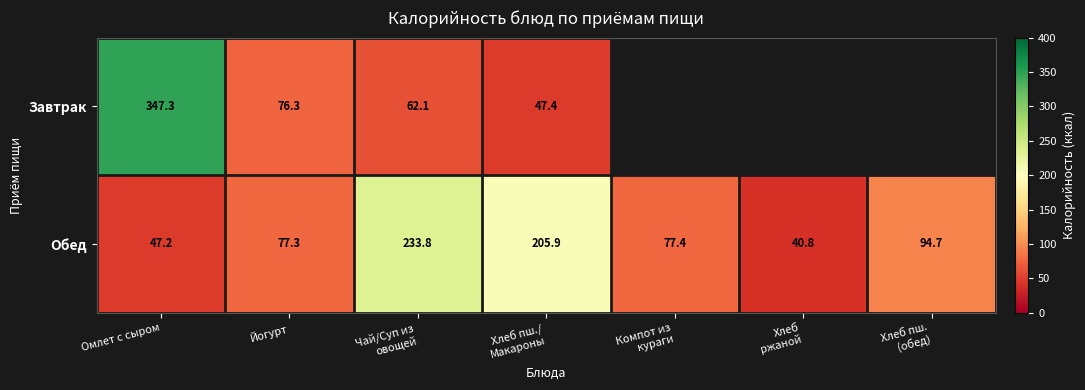

What is the maximum value shown in the chart?

347.3